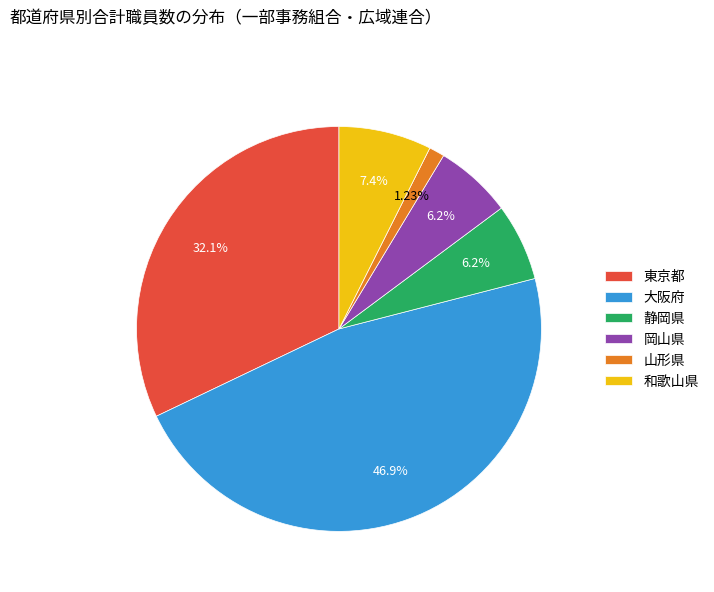

Approximately how many times larger is the value at 和歌山県 compared to 岡山県?

1.2